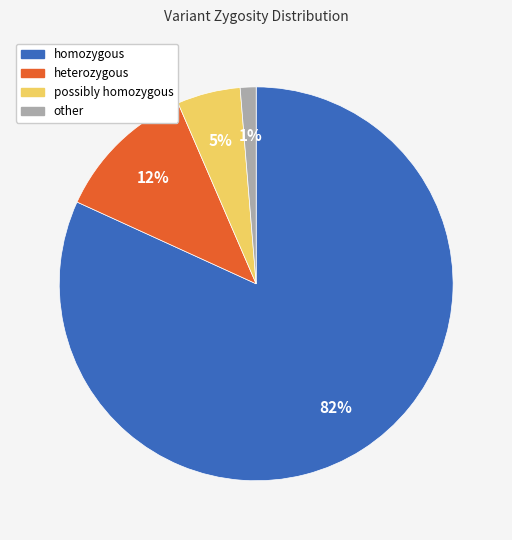

Do other and possibly homozygous together represent more than half of the pie?

No